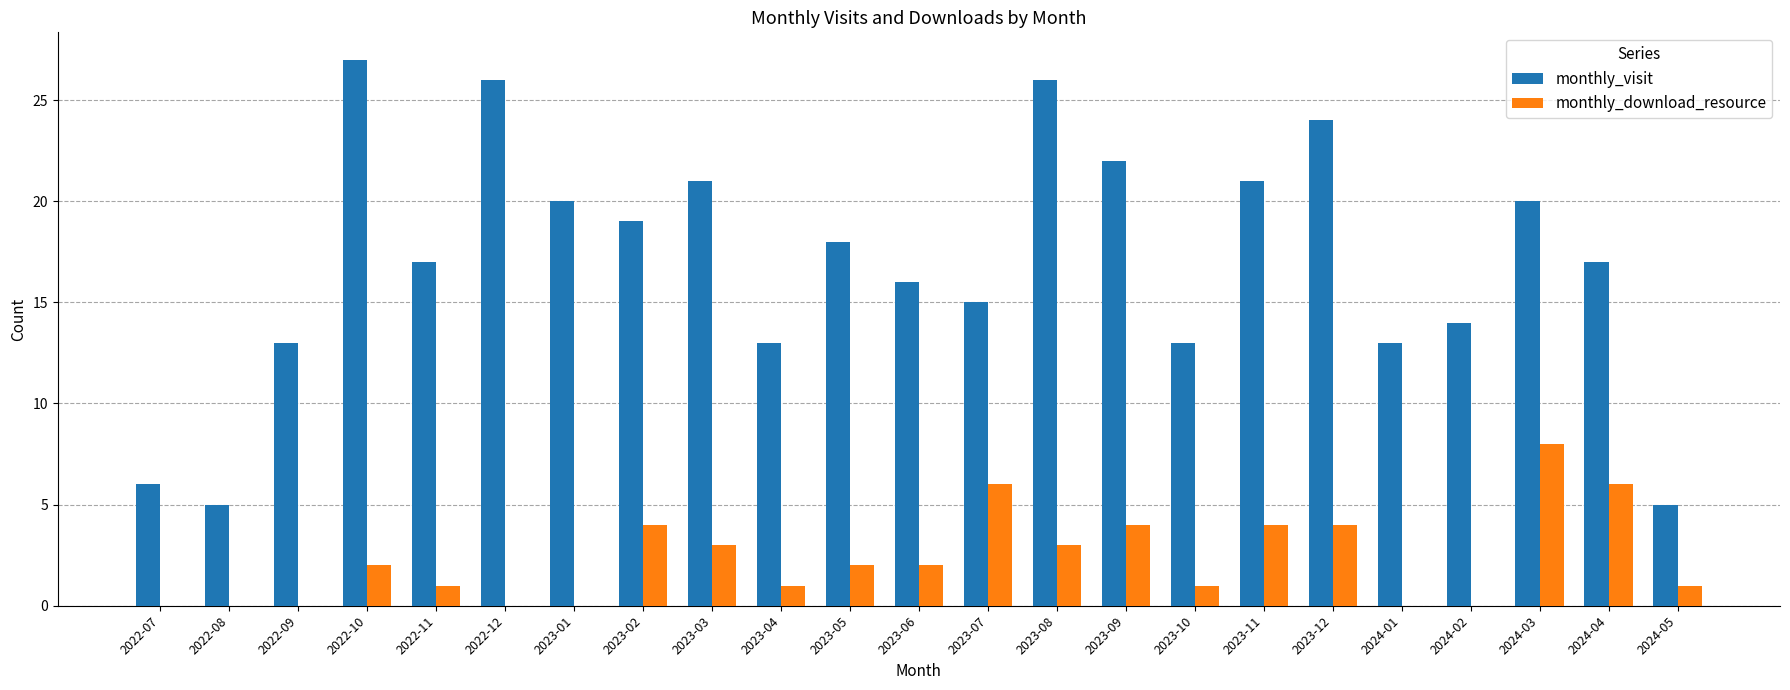

Reading left to right, what are all the values shown in this chart?

monthly_visit: 6	5	13	27	17	26	20	19	21	13	18	16	15	26	22	13	21	24	13	14	20	17	5
monthly_download_resource: 0	0	0	2	1	0	0	4	3	1	2	2	6	3	4	1	4	4	0	0	8	6	1